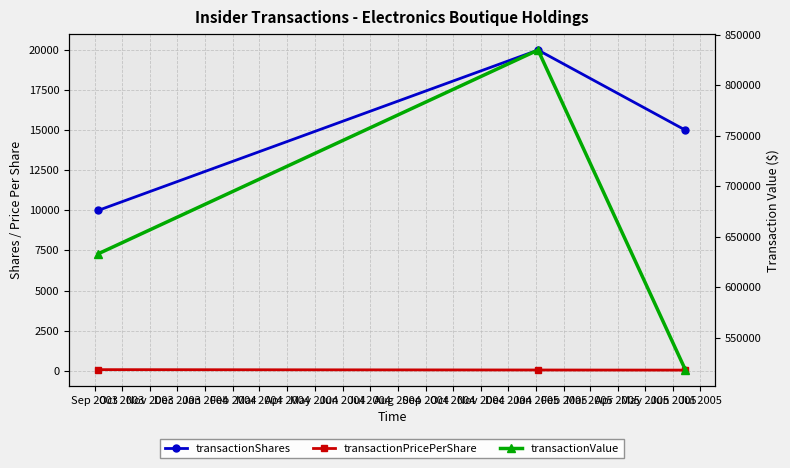

What is the smallest value displayed?

34.5